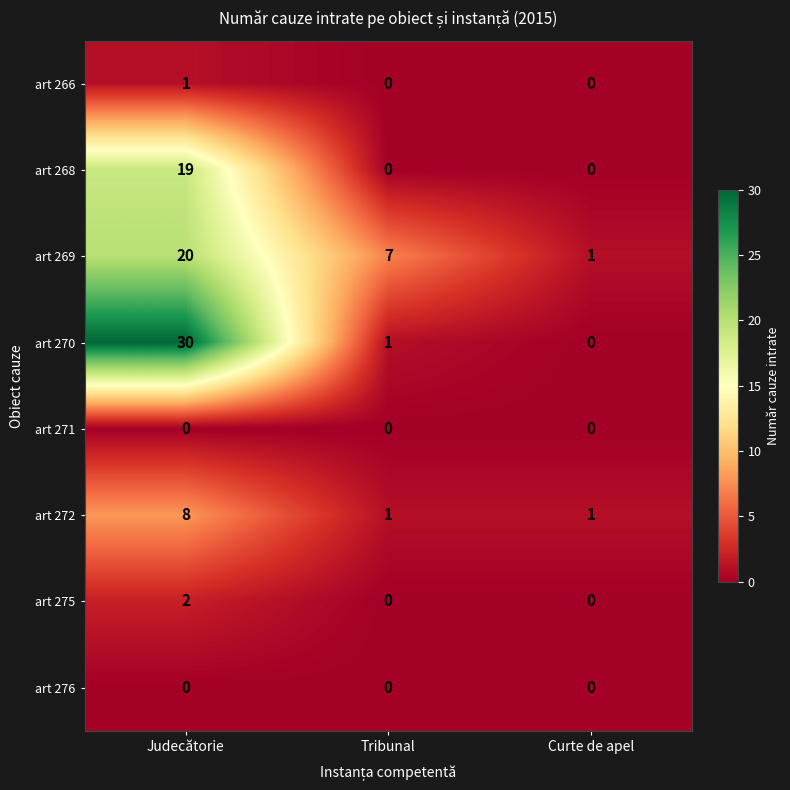

The art 266 series shows 0 at Tribunal. True or false?

True